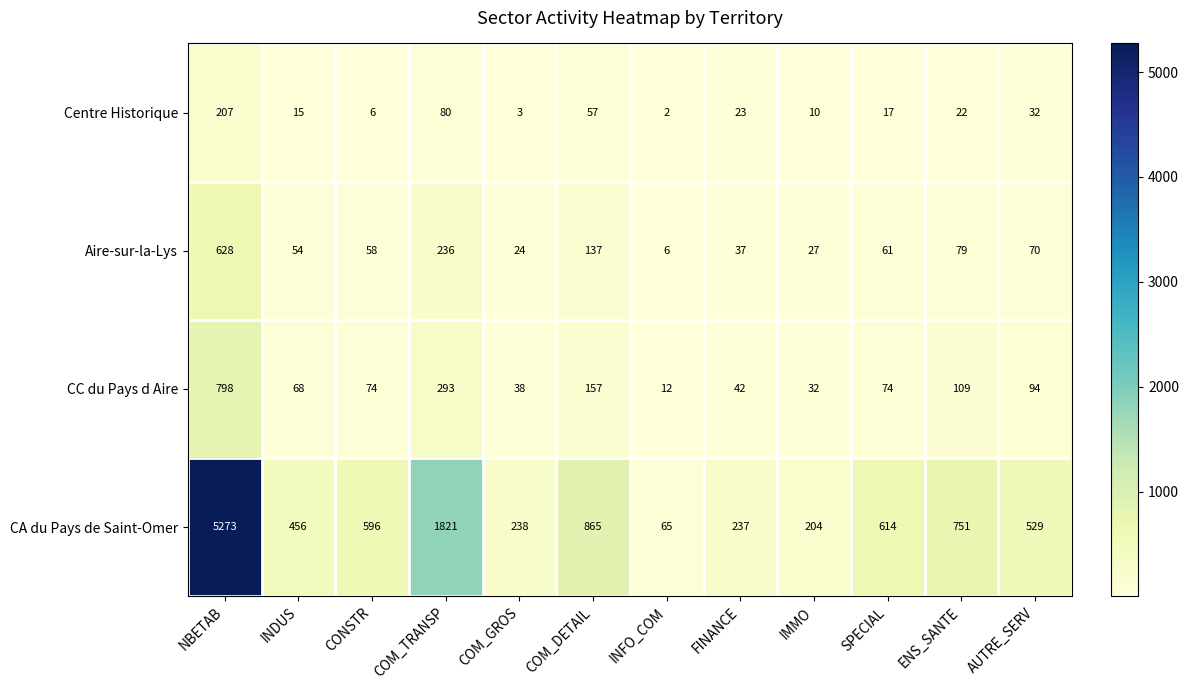

What is the average value of the Aire-sur-la-Lys series?

118